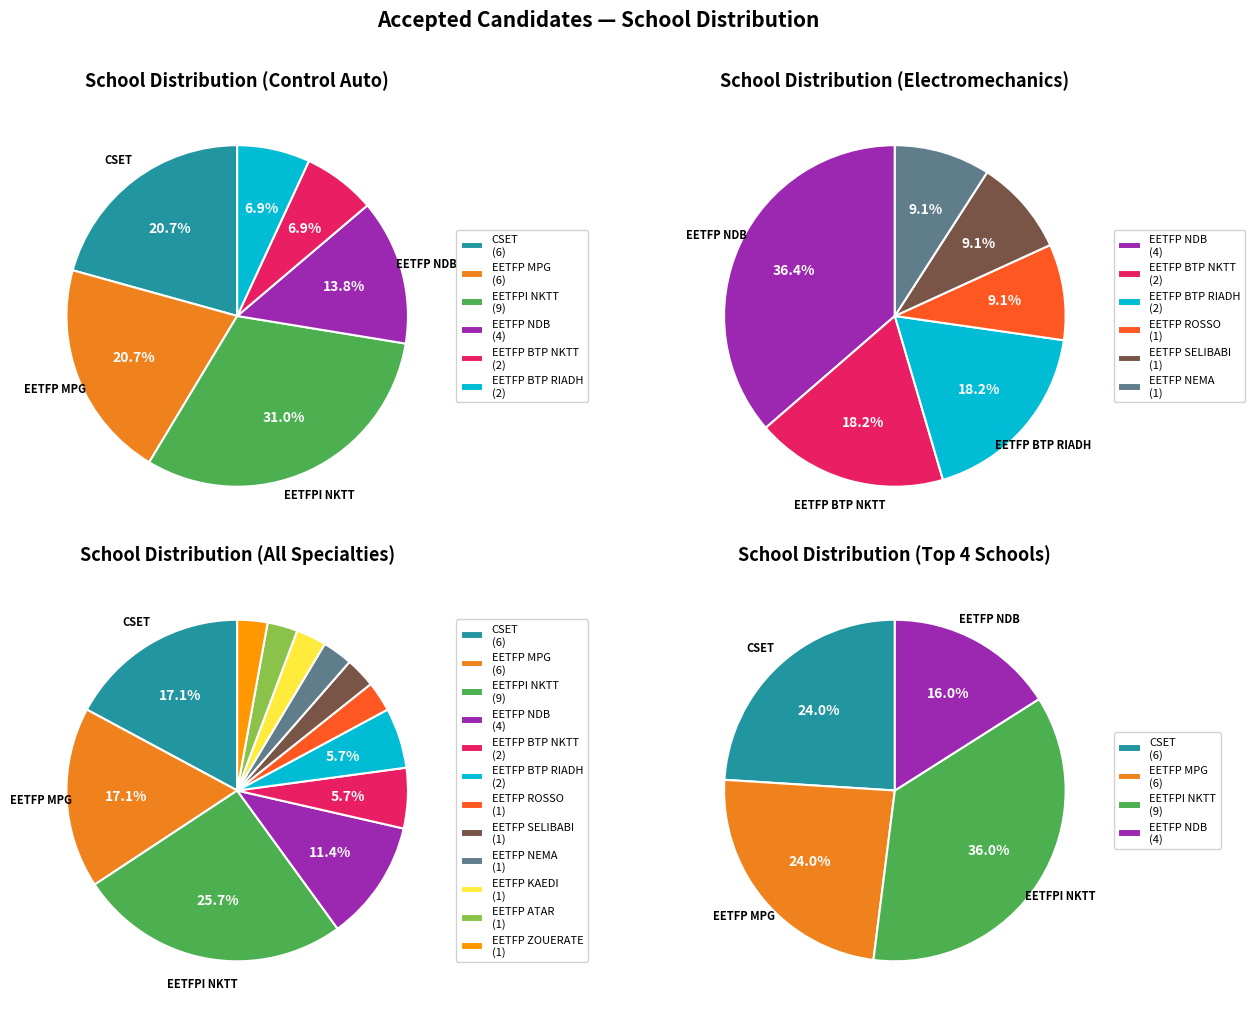

How many segments does this pie chart have?

12